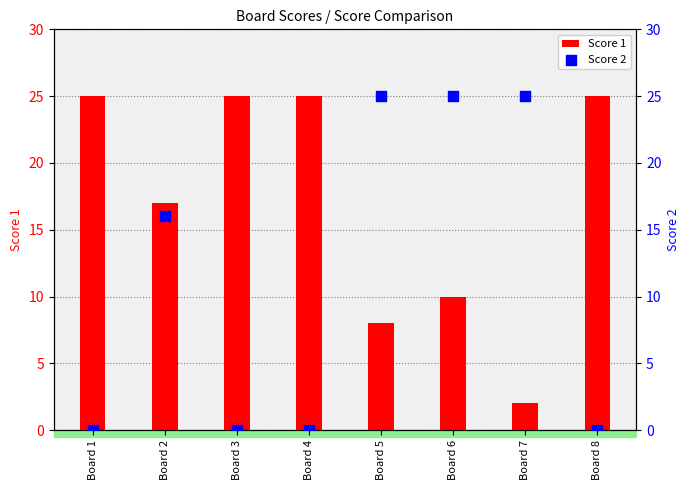

Which series has the widest spread of Y values?

Score 2